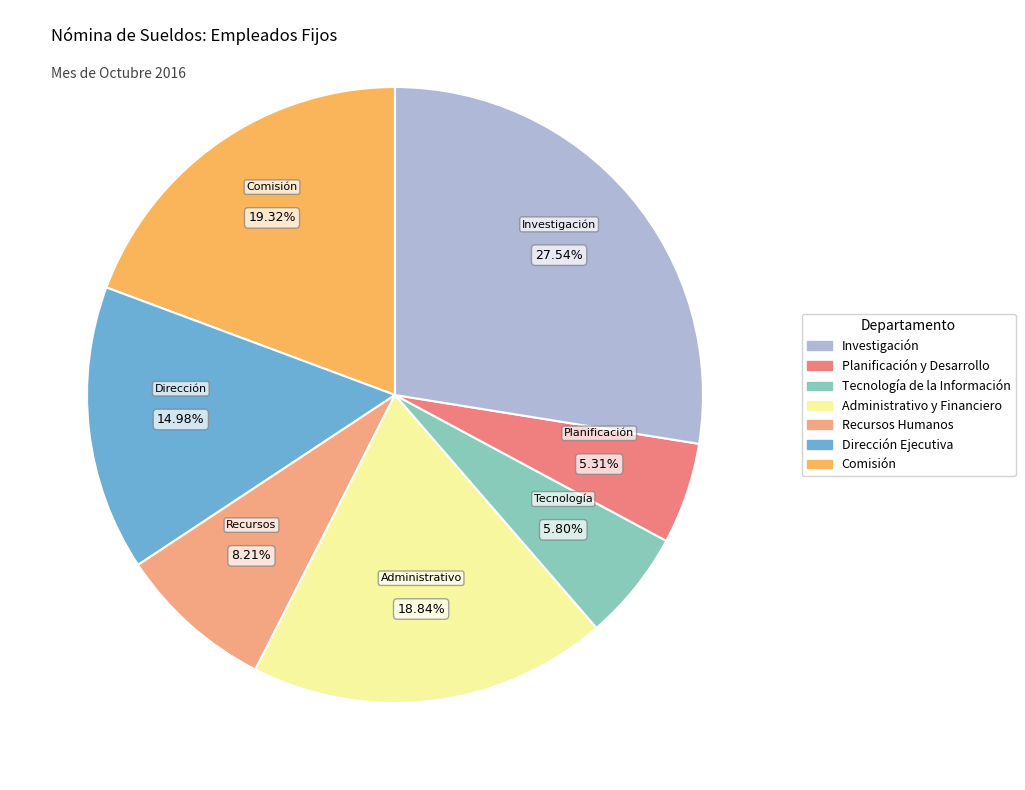

Rank the categories by value from highest to lowest.

Investigación, Comisión, Administrativo y Financiero, Dirección Ejecutiva, Recursos Humanos, Tecnología de la Información, Planificación y Desarrollo